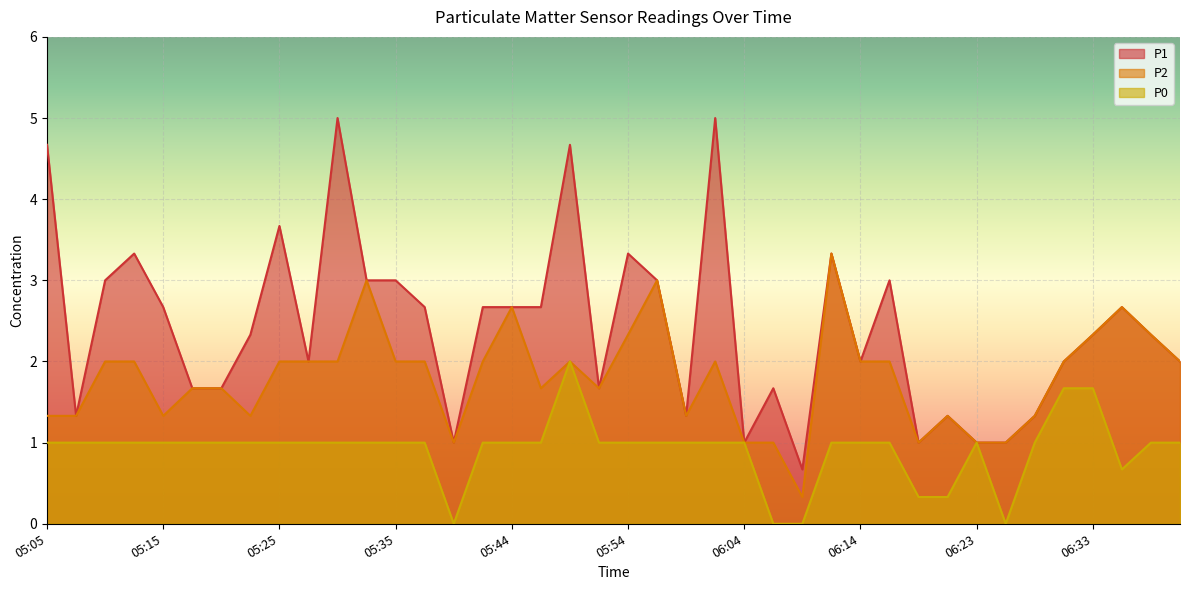

True or false: P0 and P2 cross at least once.

False